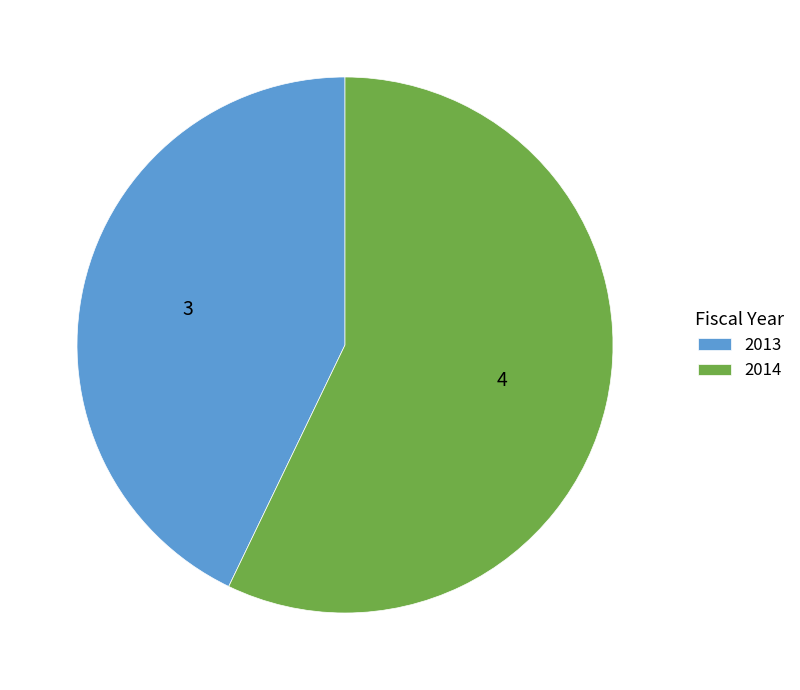

The 2014 slice represents 57% of the pie. True or false?

True